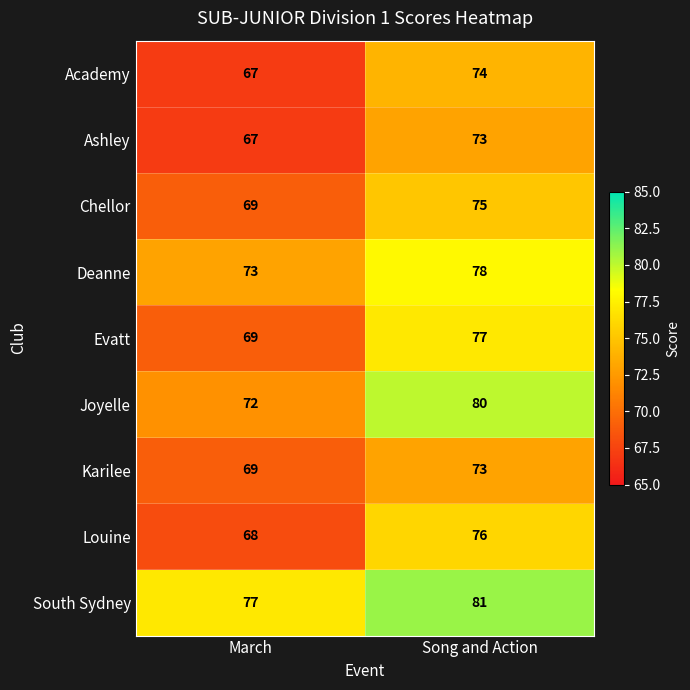

What is the spread (max minus min) of values at Song and Action?

8